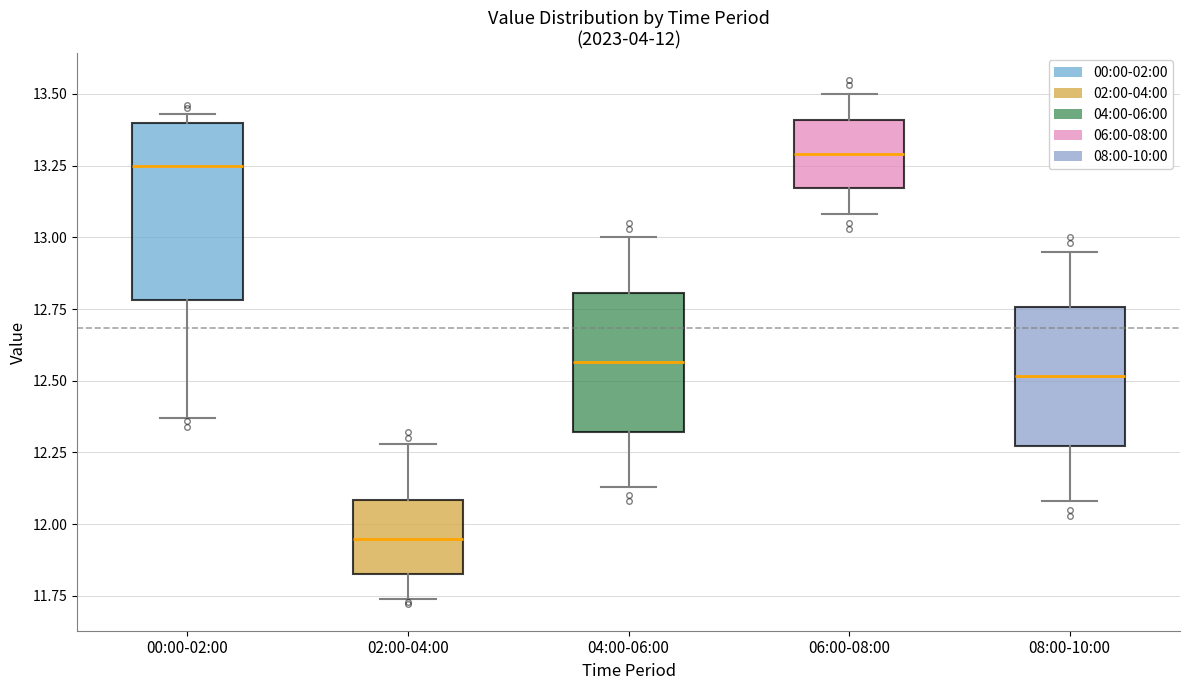

Which box is the tallest, from its lower edge to its upper edge?

00:00-02:00